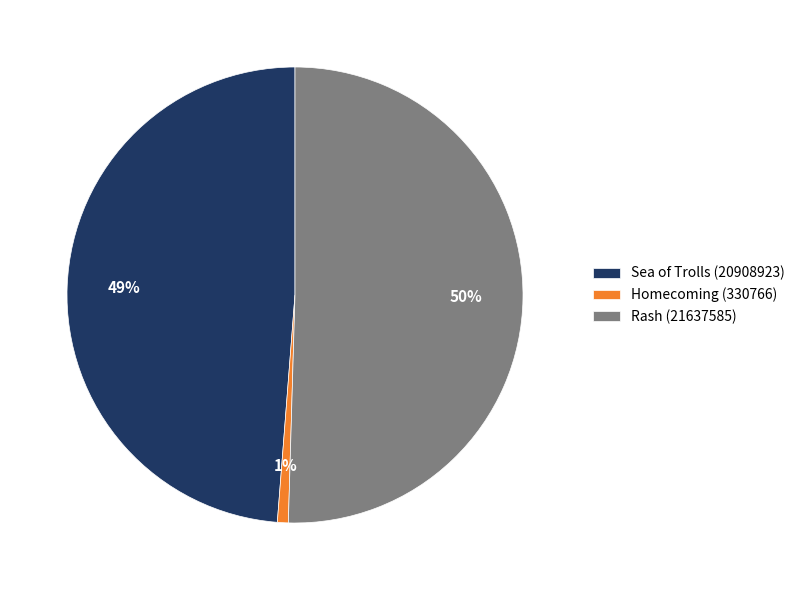

Which slice is the smallest?

Homecoming (330766)